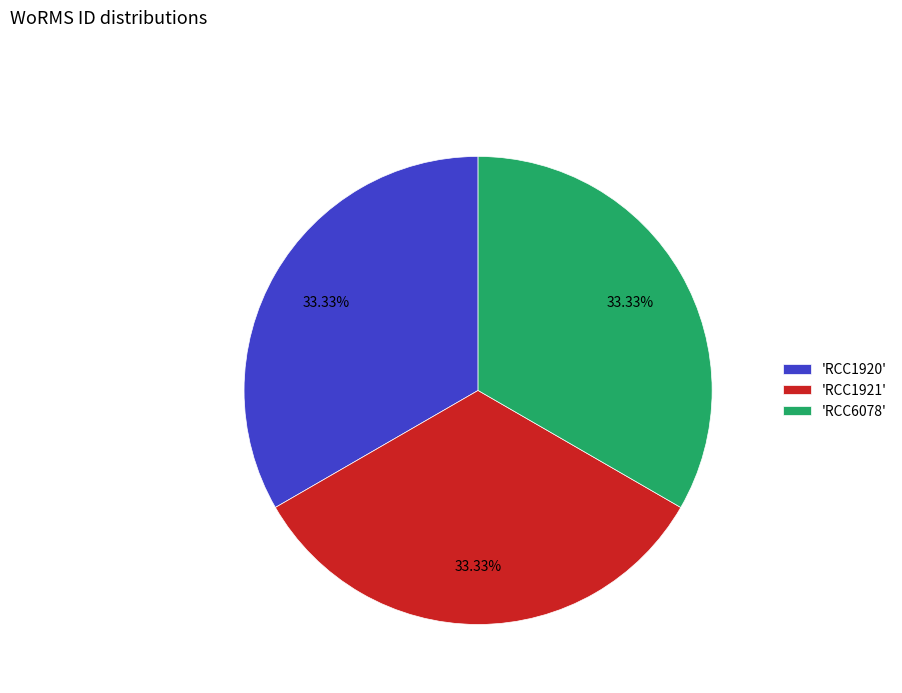

Does 'RCC1921' represent more than half of the total?

No